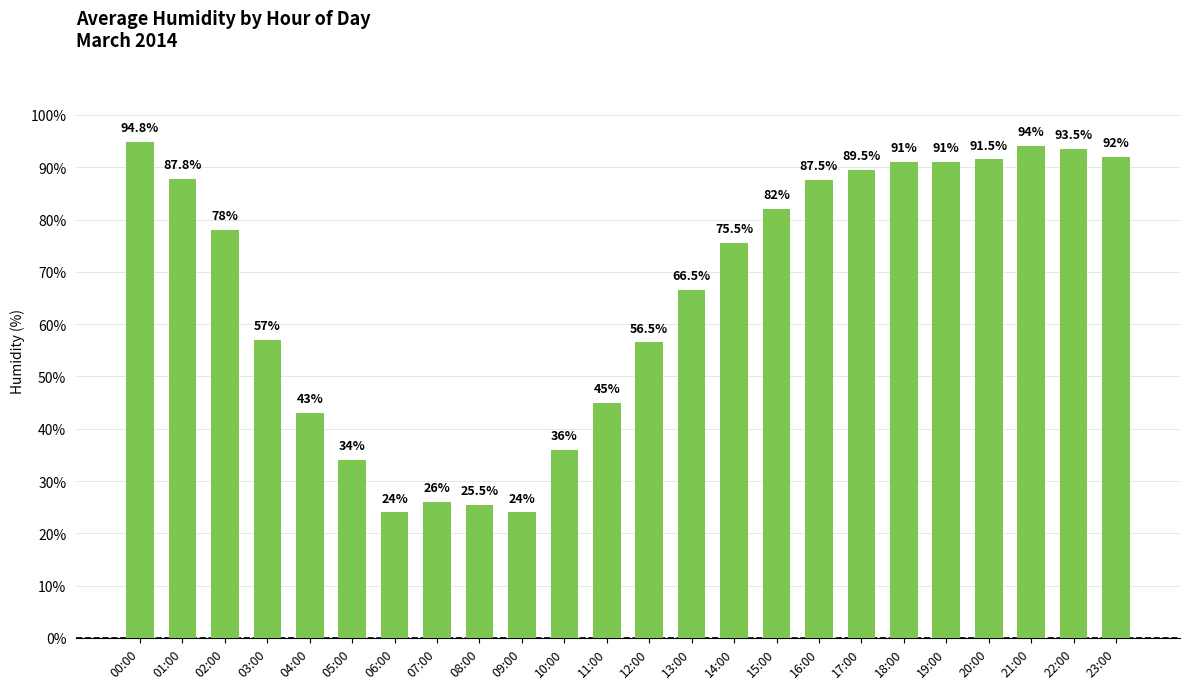

What is the value of the 21st bar from the left?

91.5